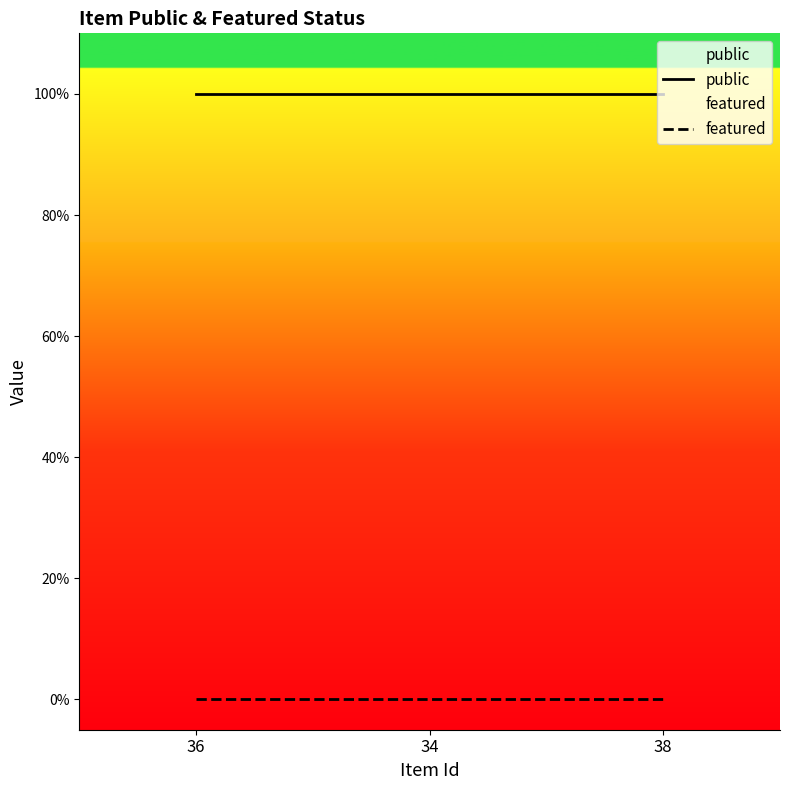

Is the value of public at 34 greater than the value of featured at 36?

Yes